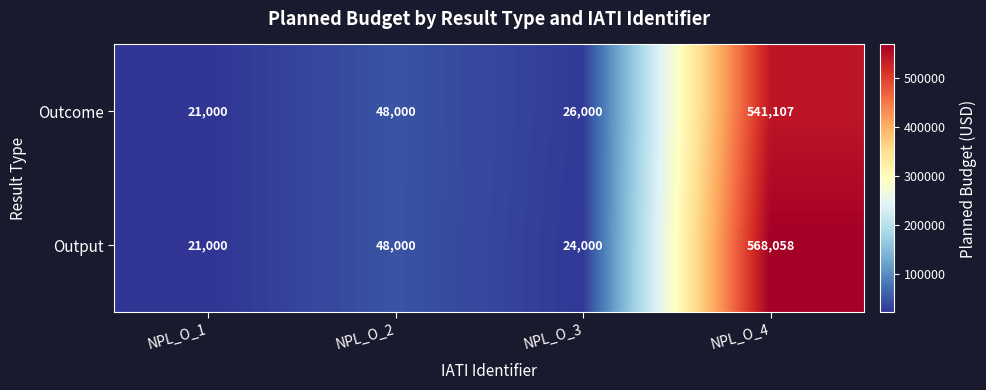

What is the difference between the maximum and minimum values in the Output series?

547058